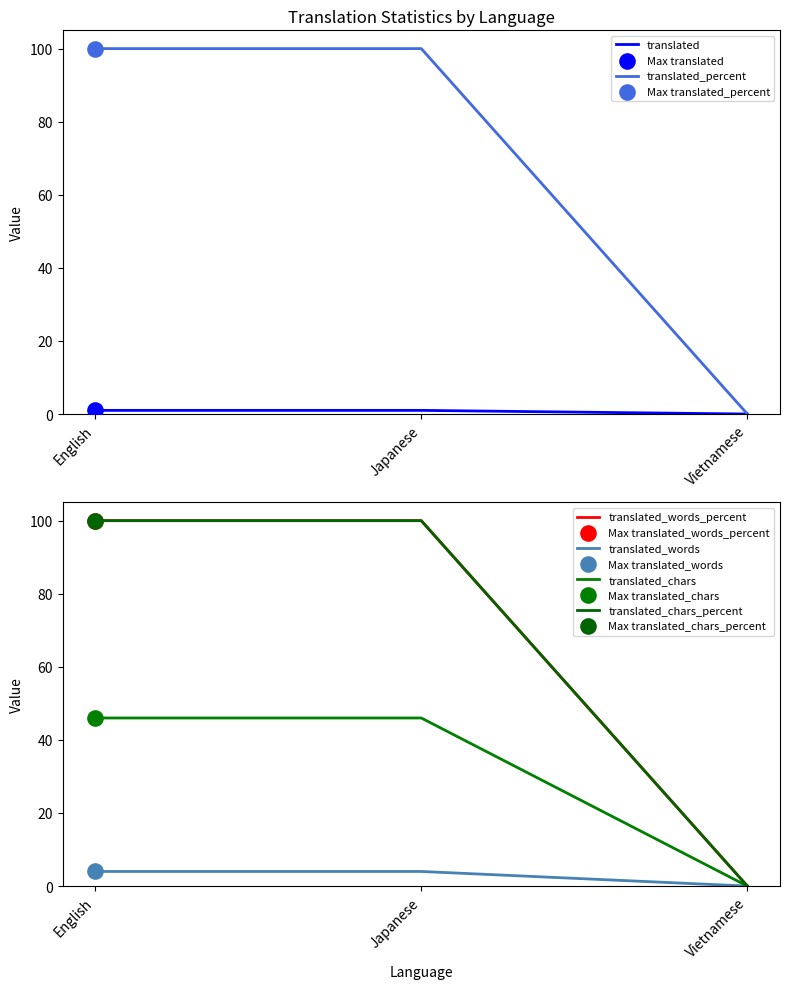

What are all the series names shown in the legend?

translated, translated_percent, translated_words_percent, translated_words, translated_chars, translated_chars_percent